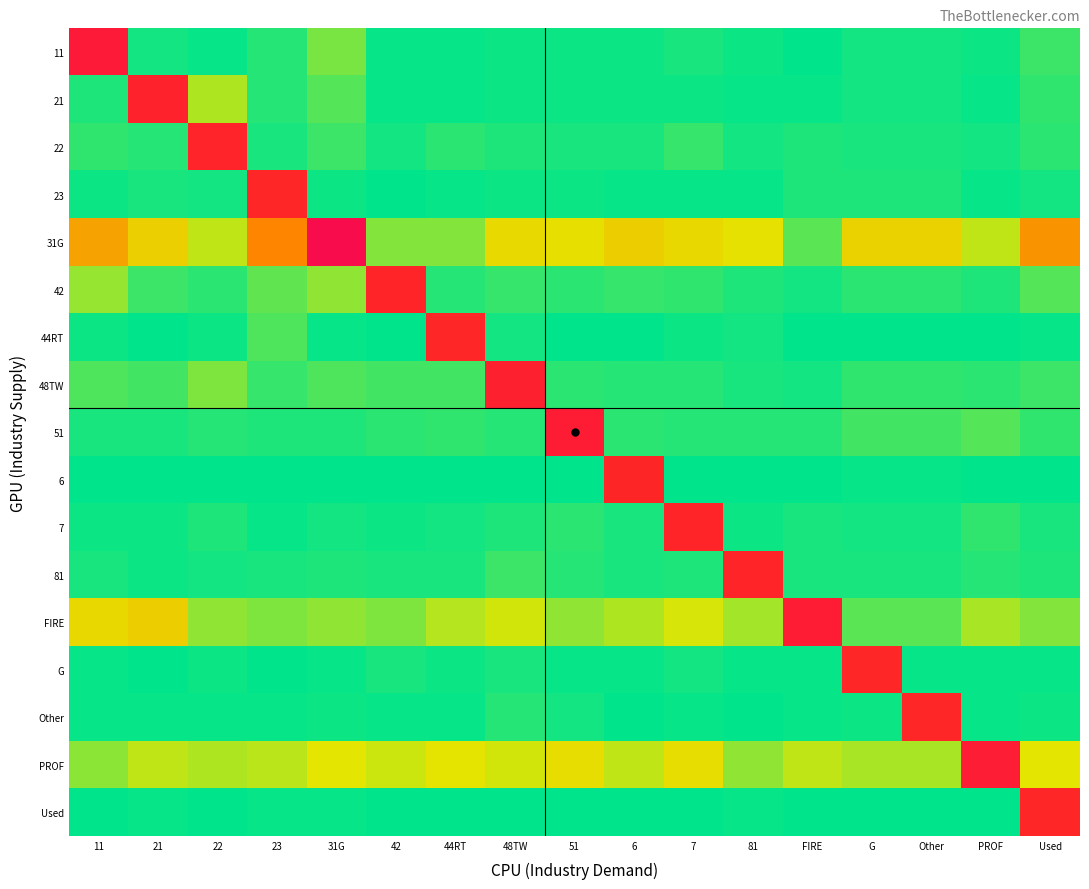

Reading left to right, transcribe all the data shown in this chart.

11: 11=0.8	21=0.0	22=0.0	23=0.0	31G=0.1	42=0.0	44RT=0.0	48TW=0.0	51=0.0	6=0.0	7=0.0	81=0.0	FIRE=0.0	G=0.0	Other=0.0	PROF=0.0	Used=0.0
21: 11=0.0	21=0.7	22=0.1	23=0.0	31G=0.1	42=0.0	44RT=0.0	48TW=0.0	51=0.0	6=0.0	7=0.0	81=0.0	FIRE=0.0	G=0.0	Other=0.0	PROF=0.0	Used=0.0
22: 11=0.0	21=0.0	22=0.7	23=0.0	31G=0.0	42=0.0	44RT=0.0	48TW=0.0	51=0.0	6=0.0	7=0.0	81=0.0	FIRE=0.0	G=0.0	Other=0.0	PROF=0.0	Used=0.0
23: 11=0.0	21=0.0	22=0.0	23=0.7	31G=0.0	42=0.0	44RT=0.0	48TW=0.0	51=0.0	6=0.0	7=0.0	81=0.0	FIRE=0.0	G=0.0	Other=0.0	PROF=0.0	Used=0.0
31G: 11=0.3	21=0.2	22=0.1	23=0.4	31G=1.0	42=0.1	44RT=0.1	48TW=0.2	51=0.2	6=0.2	7=0.2	81=0.2	FIRE=0.1	G=0.2	Other=0.2	PROF=0.1	Used=0.3
42: 11=0.1	21=0.0	22=0.0	23=0.1	31G=0.1	42=0.7	44RT=0.0	48TW=0.0	51=0.0	6=0.0	7=0.0	81=0.0	FIRE=0.0	G=0.0	Other=0.0	PROF=0.0	Used=0.1
44RT: 11=0.0	21=0.0	22=0.0	23=0.1	31G=0.0	42=0.0	44RT=0.7	48TW=0.0	51=0.0	6=0.0	7=0.0	81=0.0	FIRE=0.0	G=0.0	Other=0.0	PROF=0.0	Used=0.0
48TW: 11=0.1	21=0.0	22=0.1	23=0.0	31G=0.1	42=0.0	44RT=0.0	48TW=0.8	51=0.0	6=0.0	7=0.0	81=0.0	FIRE=0.0	G=0.0	Other=0.0	PROF=0.0	Used=0.0
51: 11=0.0	21=0.0	22=0.0	23=0.0	31G=0.0	42=0.0	44RT=0.0	48TW=0.0	51=0.8	6=0.0	7=0.0	81=0.0	FIRE=0.0	G=0.0	Other=0.0	PROF=0.1	Used=0.0
6: 11=0.0	21=0.0	22=0.0	23=0.0	31G=0.0	42=0.0	44RT=0.0	48TW=0.0	51=0.0	6=0.7	7=0.0	81=0.0	FIRE=0.0	G=0.0	Other=0.0	PROF=0.0	Used=0.0
7: 11=0.0	21=0.0	22=0.0	23=0.0	31G=0.0	42=0.0	44RT=0.0	48TW=0.0	51=0.0	6=0.0	7=0.7	81=0.0	FIRE=0.0	G=0.0	Other=0.0	PROF=0.0	Used=0.0
81: 11=0.0	21=0.0	22=0.0	23=0.0	31G=0.0	42=0.0	44RT=0.0	48TW=0.0	51=0.0	6=0.0	7=0.0	81=0.7	FIRE=0.0	G=0.0	Other=0.0	PROF=0.0	Used=0.0
FIRE: 11=0.2	21=0.2	22=0.1	23=0.1	31G=0.1	42=0.1	44RT=0.1	48TW=0.1	51=0.1	6=0.1	7=0.1	81=0.1	FIRE=0.8	G=0.1	Other=0.1	PROF=0.1	Used=0.1
G: 11=0.0	21=0.0	22=0.0	23=0.0	31G=0.0	42=0.0	44RT=0.0	48TW=0.0	51=0.0	6=0.0	7=0.0	81=0.0	FIRE=0.0	G=0.7	Other=0.0	PROF=0.0	Used=0.0
Other: 11=0.0	21=0.0	22=0.0	23=0.0	31G=0.0	42=0.0	44RT=0.0	48TW=0.0	51=0.0	6=0.0	7=0.0	81=0.0	FIRE=0.0	G=0.0	Other=0.7	PROF=0.0	Used=0.0
PROF: 11=0.1	21=0.1	22=0.1	23=0.1	31G=0.2	42=0.1	44RT=0.2	48TW=0.1	51=0.2	6=0.1	7=0.2	81=0.1	FIRE=0.1	G=0.1	Other=0.1	PROF=0.8	Used=0.2
Used: 11=0.0	21=0.0	22=0.0	23=0.0	31G=0.0	42=0.0	44RT=0.0	48TW=0.0	51=0.0	6=0.0	7=0.0	81=0.0	FIRE=0.0	G=0.0	Other=0.0	PROF=0.0	Used=0.7